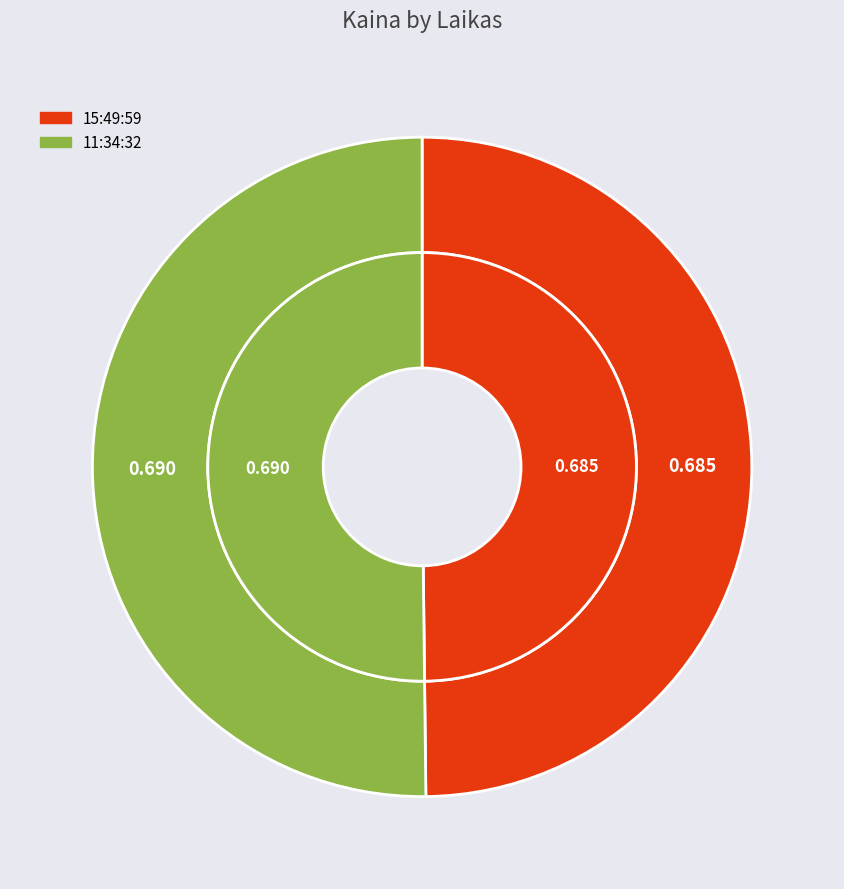

Is it true that 11:34:32 is 50% of the pie?

True